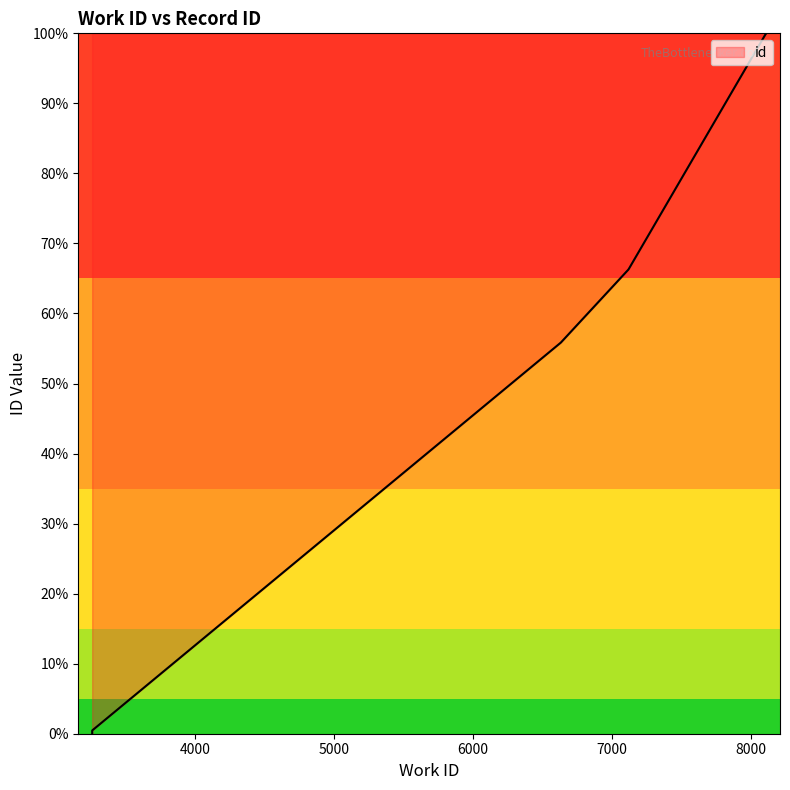

Is it true that the value at 7119 is 66.3?

True